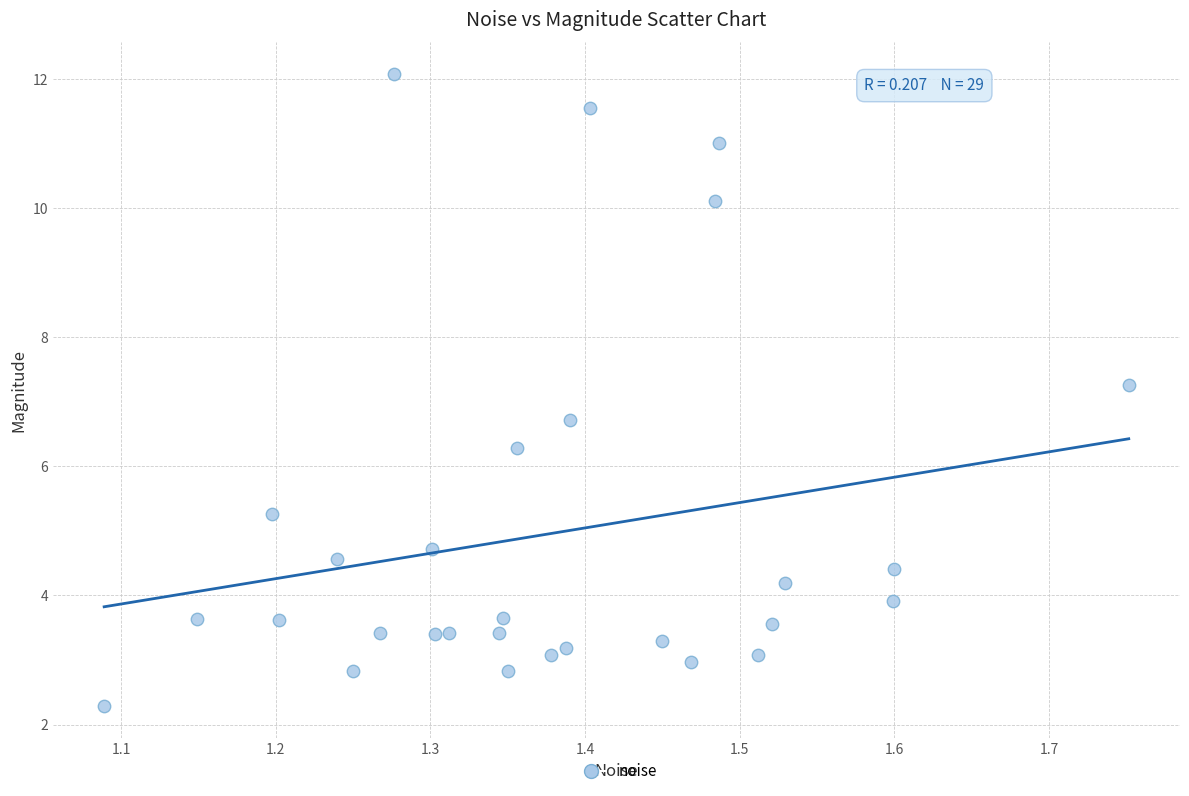

What is the range of X values (max minus min)?

0.7